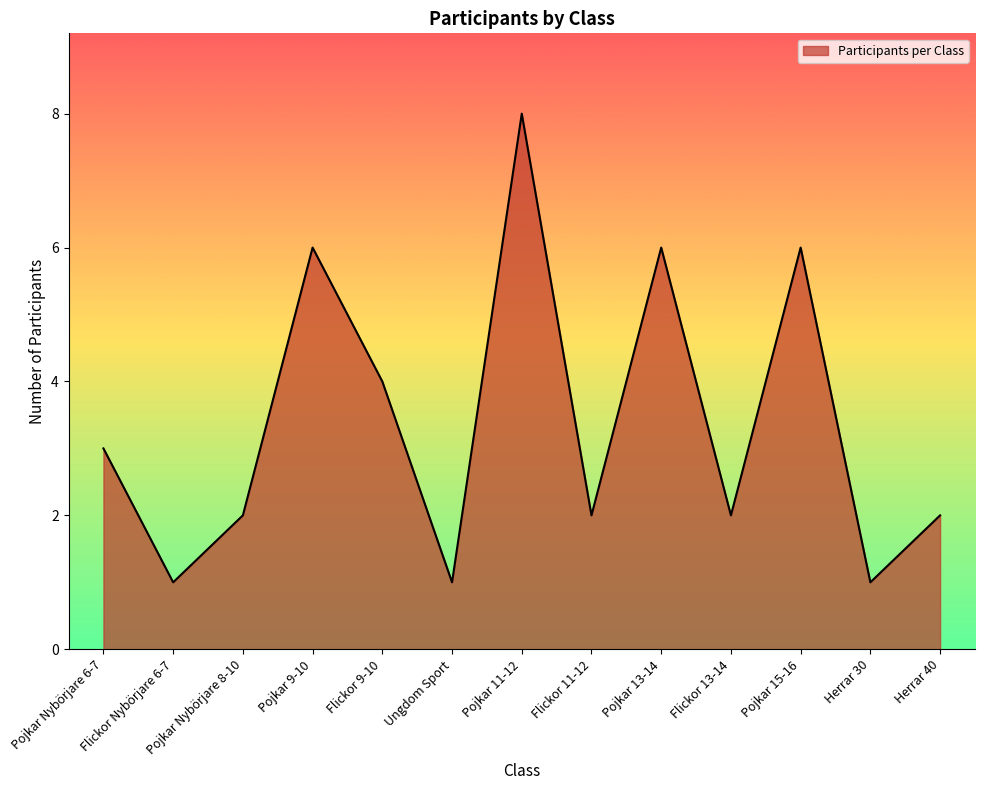

How many interior local valleys (lower than both neighbors) does the data have?

5